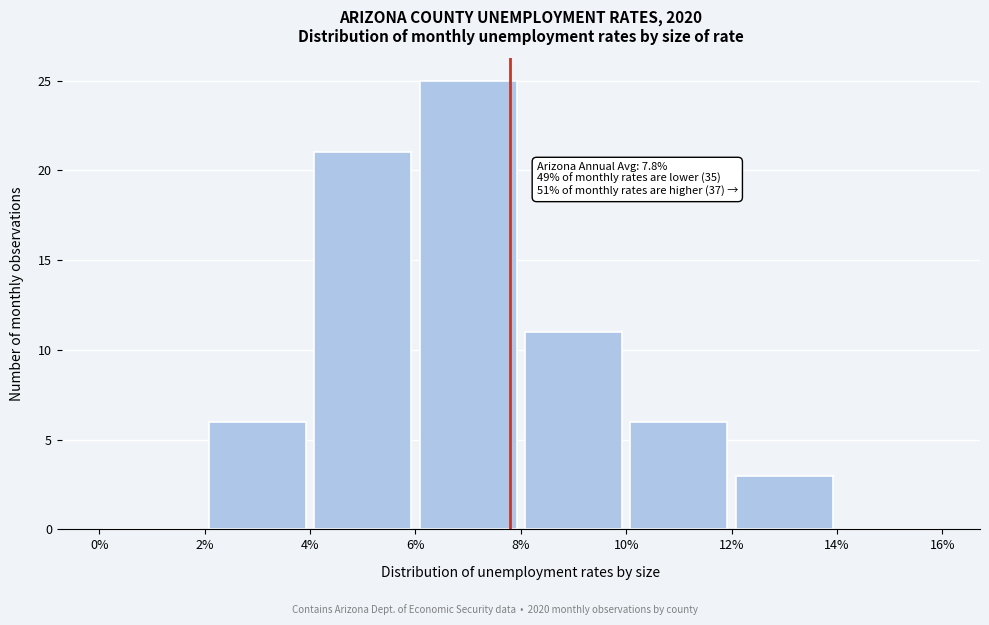

Which range on the x-axis has the tallest bar?

6% to 8%